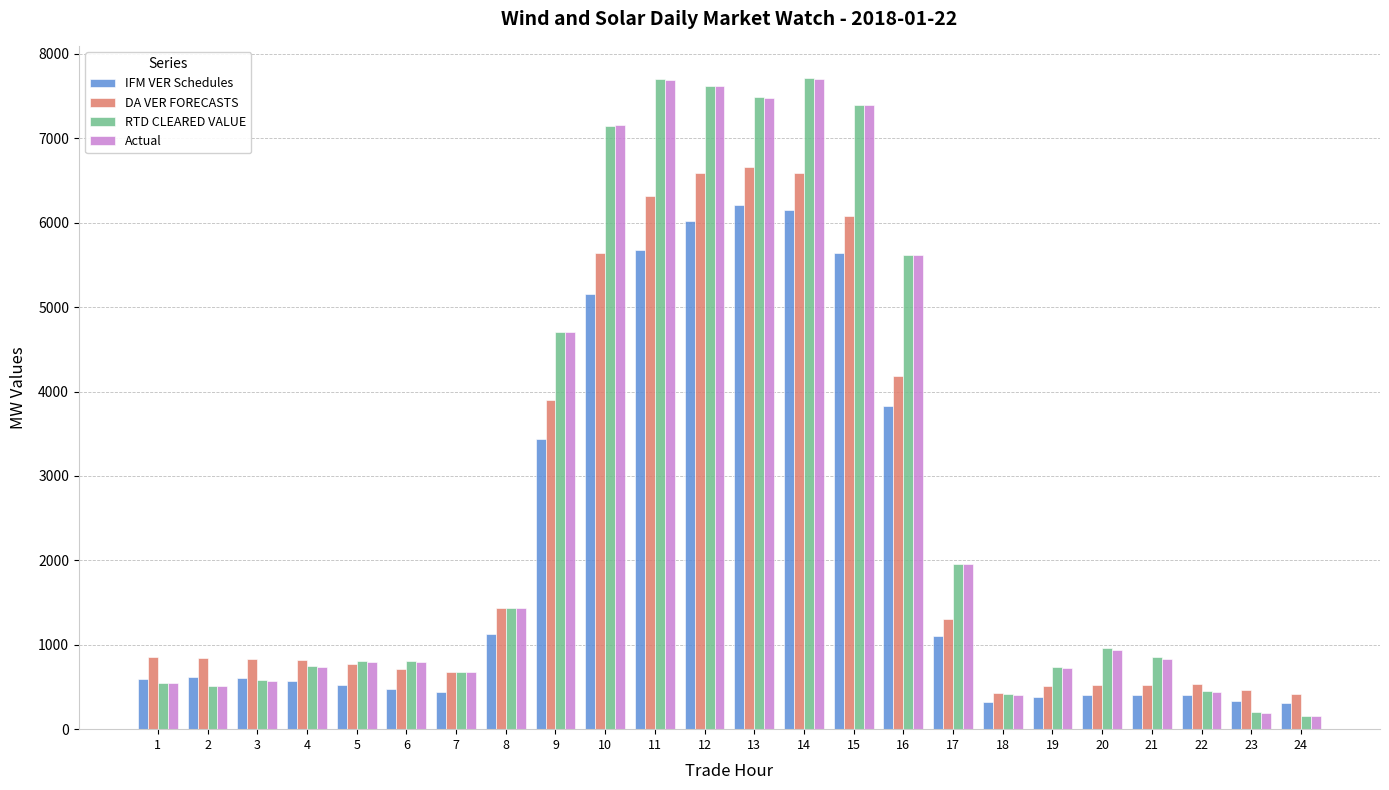

How many data points in RTD CLEARED VALUE are above 851?

12